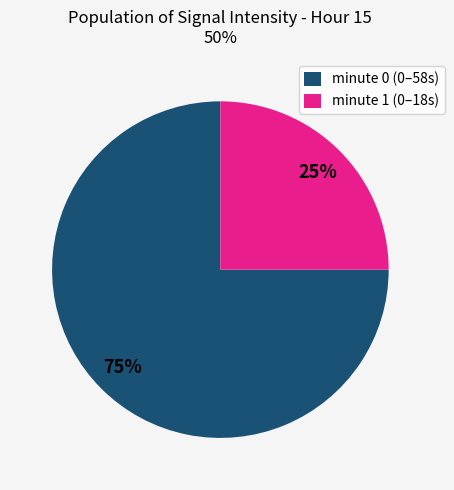

Rank the categories by value from highest to lowest.

minute 0 (0–58s), minute 1 (0–18s)